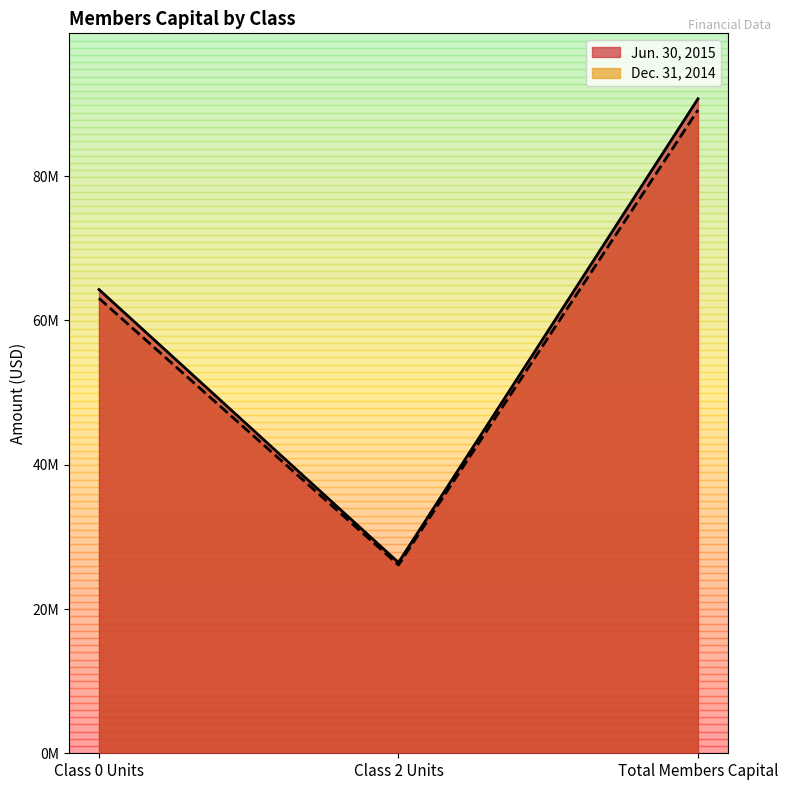

Rank the categories by Jun. 30, 2015 value from lowest to highest.

Class 2 Units, Class 0 Units, Total Members Capital